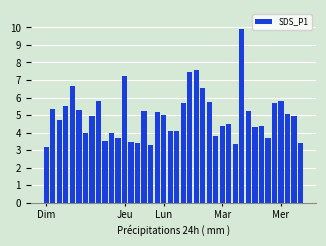

What is the sum of all values?

199.1